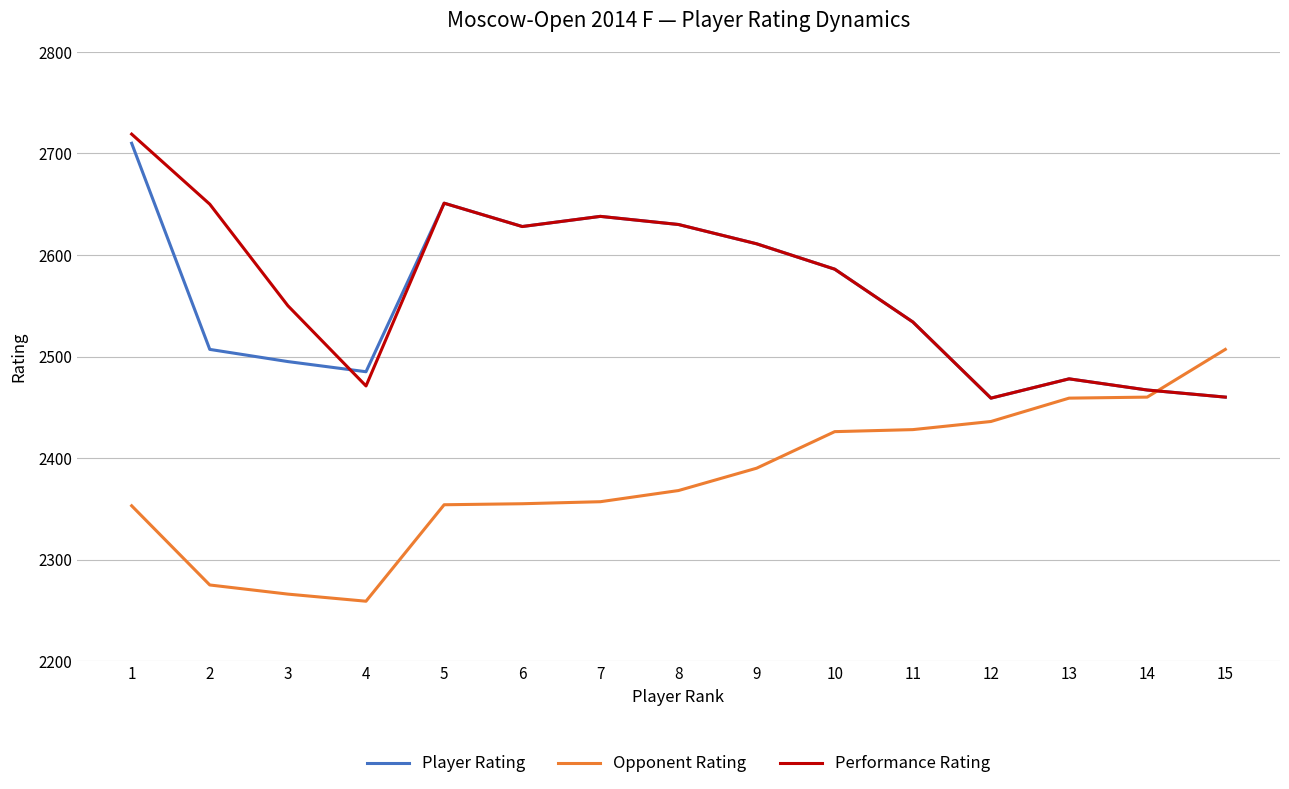

Is it true that Player Rating equals 4584 at 7?

False